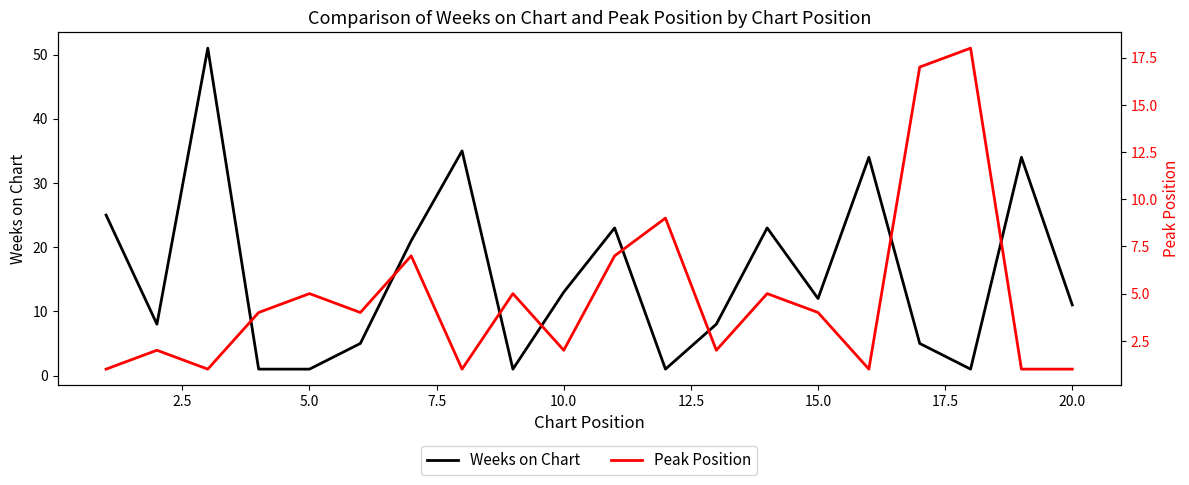

What is the minimum value for Peak Position?

1